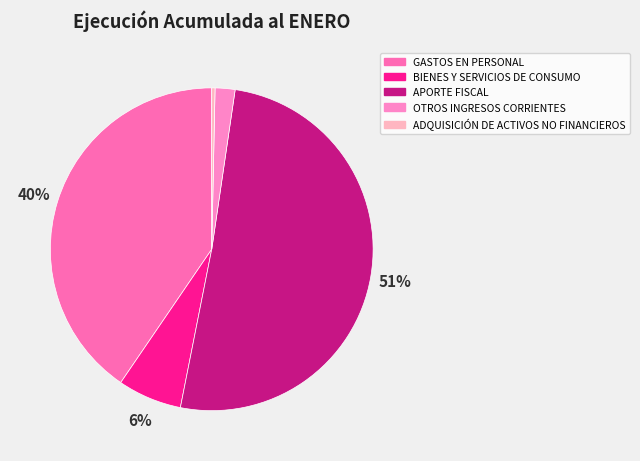

What is the largest slice in the pie chart?

APORTE FISCAL